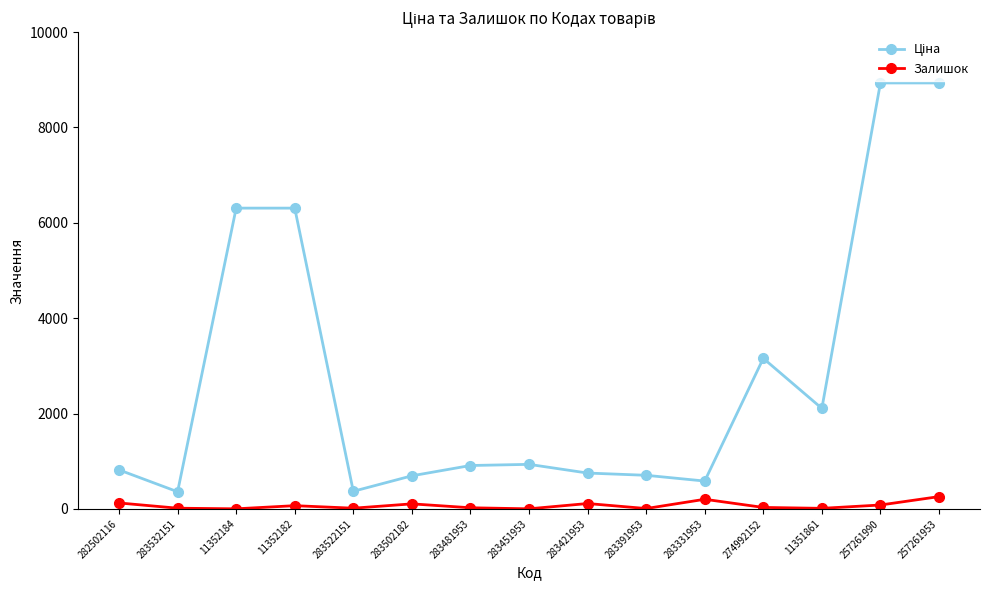

What is the average value of the Залишок series?

70.9